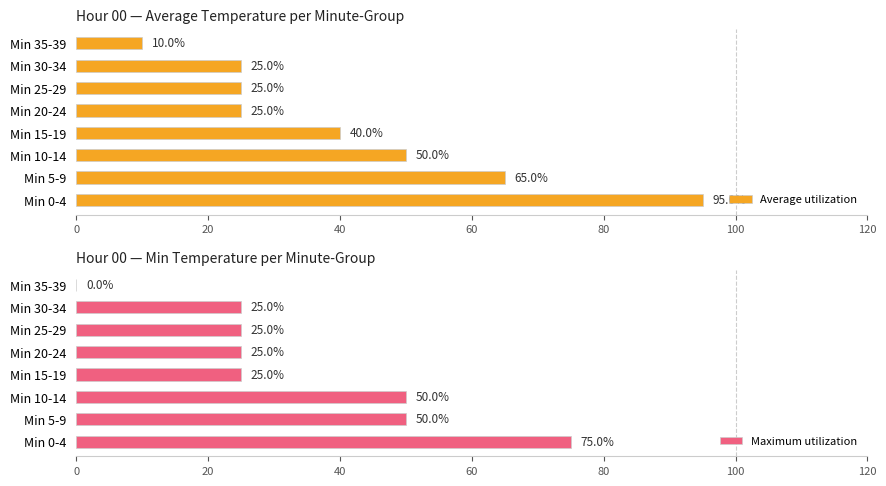

Which series changed the most between 20 and 7?

Average utilization